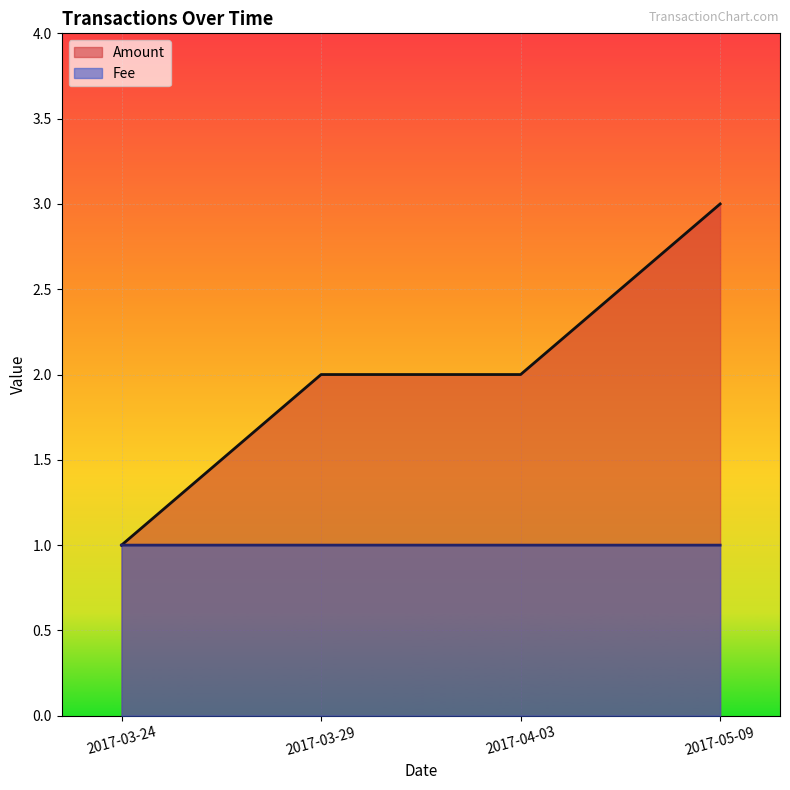

Which has a higher value, 2017-03-24 or 2017-04-03?

2017-04-03